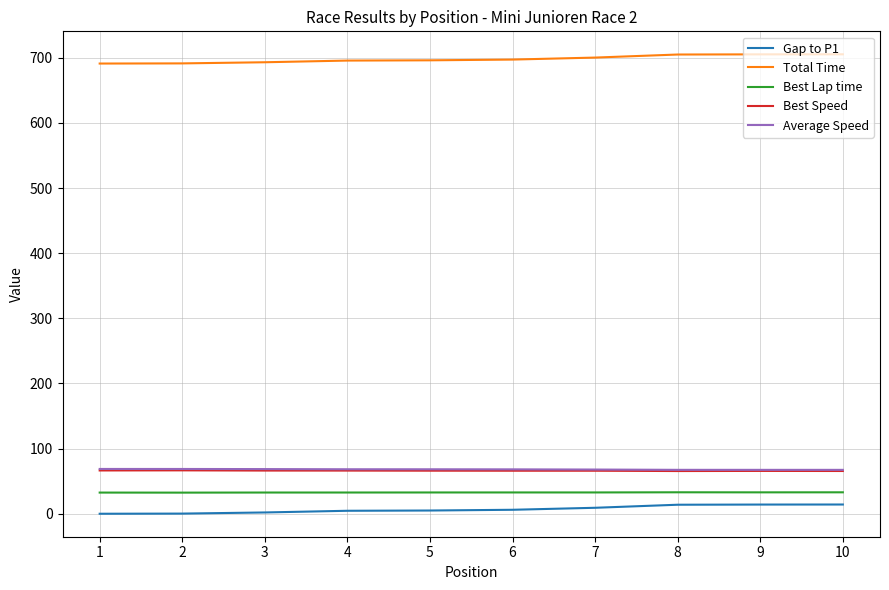

What is the spread (max minus min) of values at 8?

691.1